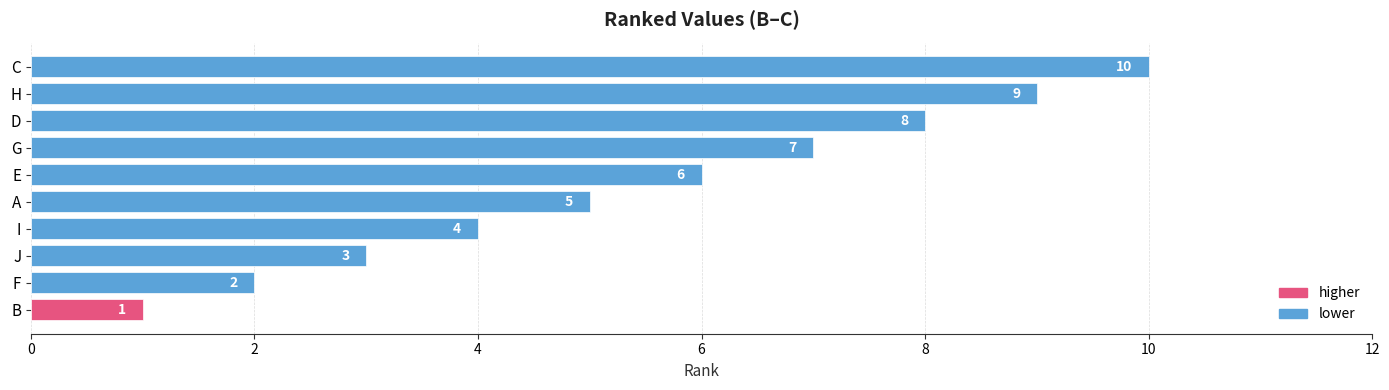

Which has a higher value, D or H?

H